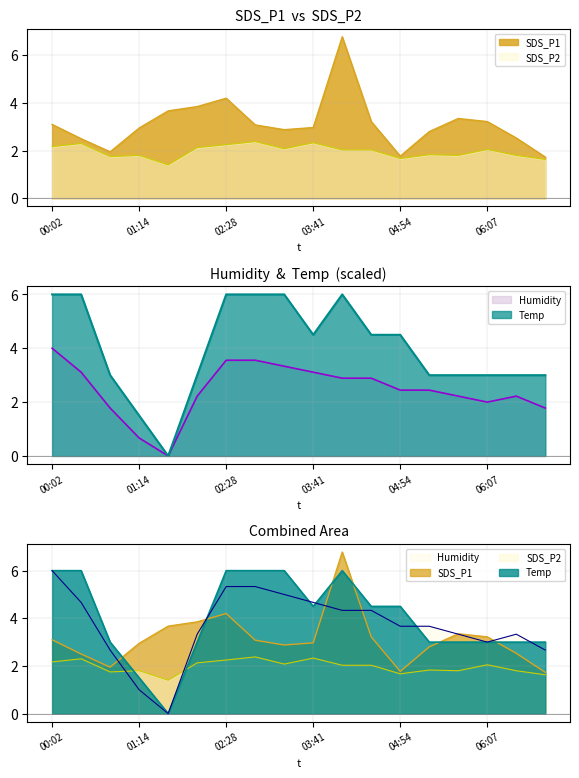

Between which two adjacent categories do SDS_P2 and Humidity first intersect?

00:51 and 01:14